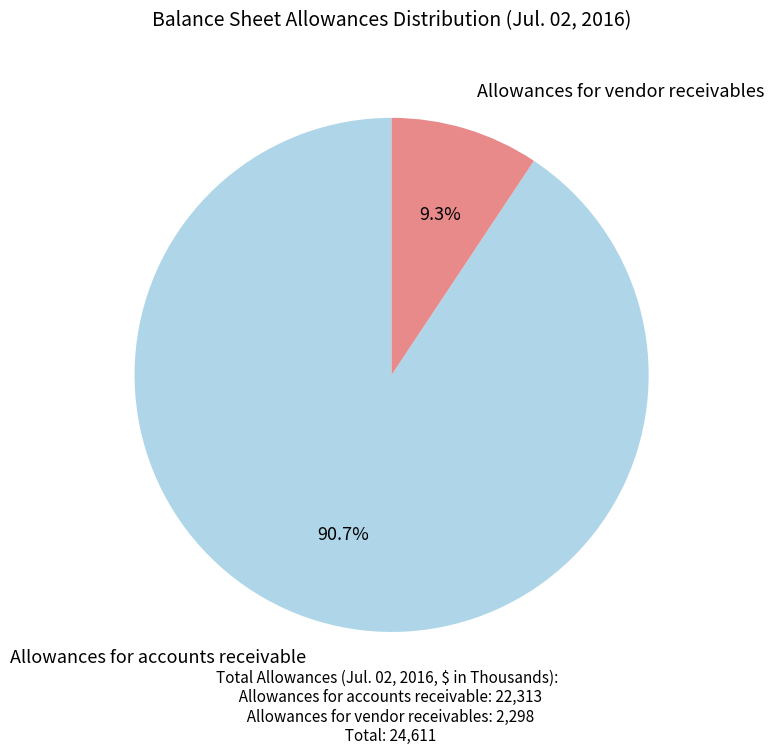

Is there a majority slice in this chart?

Yes